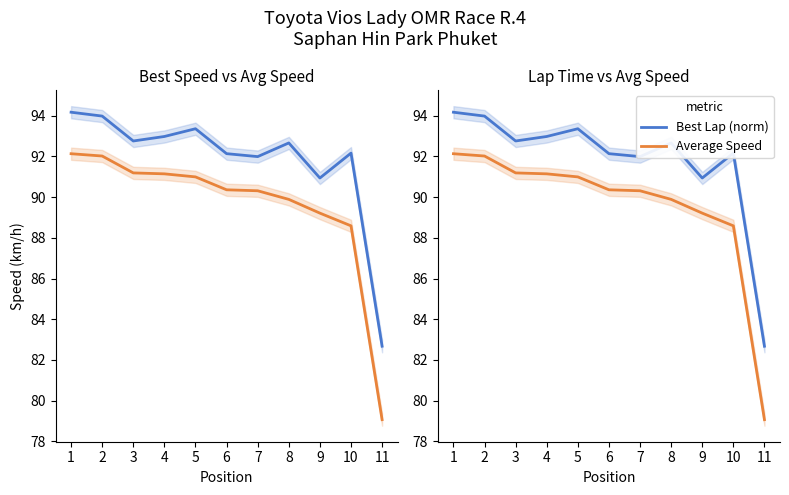

What is the total value across all series at 10?

272.9